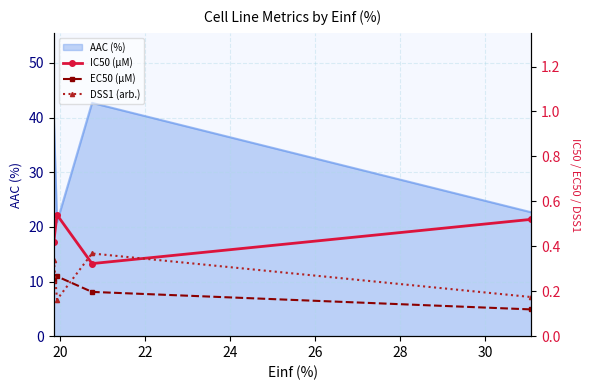

True or false: AAC (%) has more than 1 interior local peaks.

False